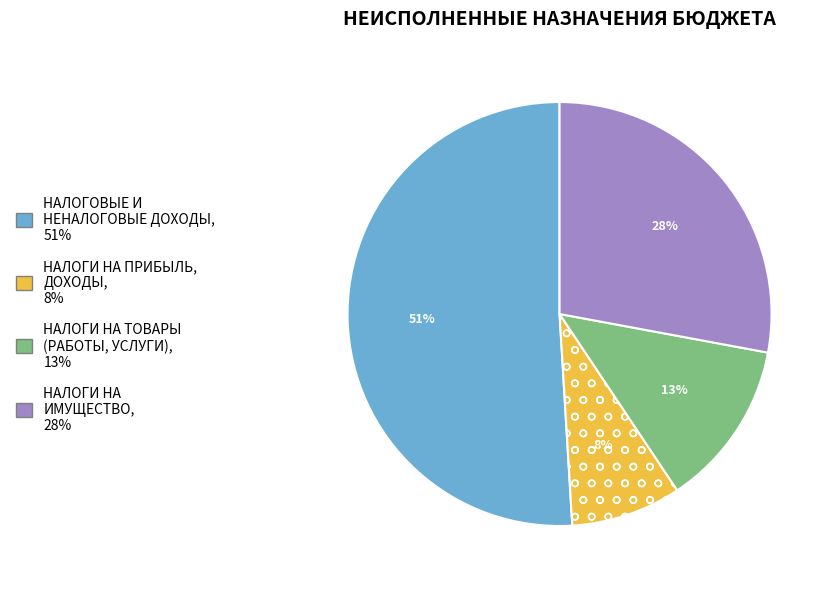

Does any single category account for the majority?

Yes